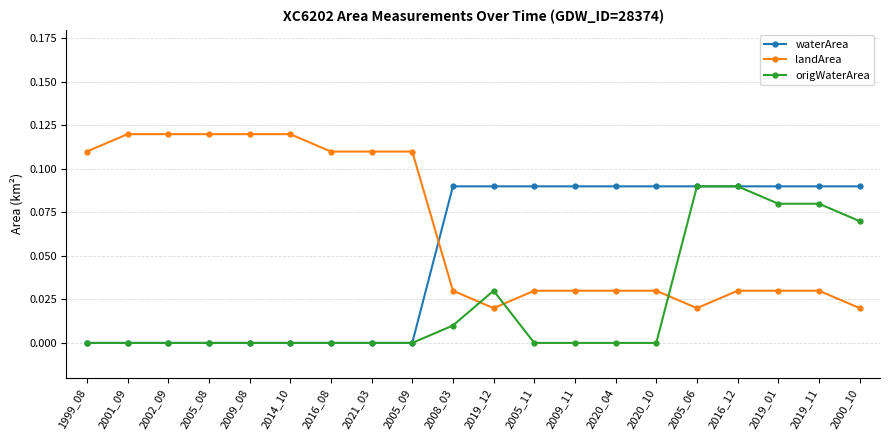

Between which two adjacent categories do origWaterArea and landArea first intersect?

2008_03 and 2019_12